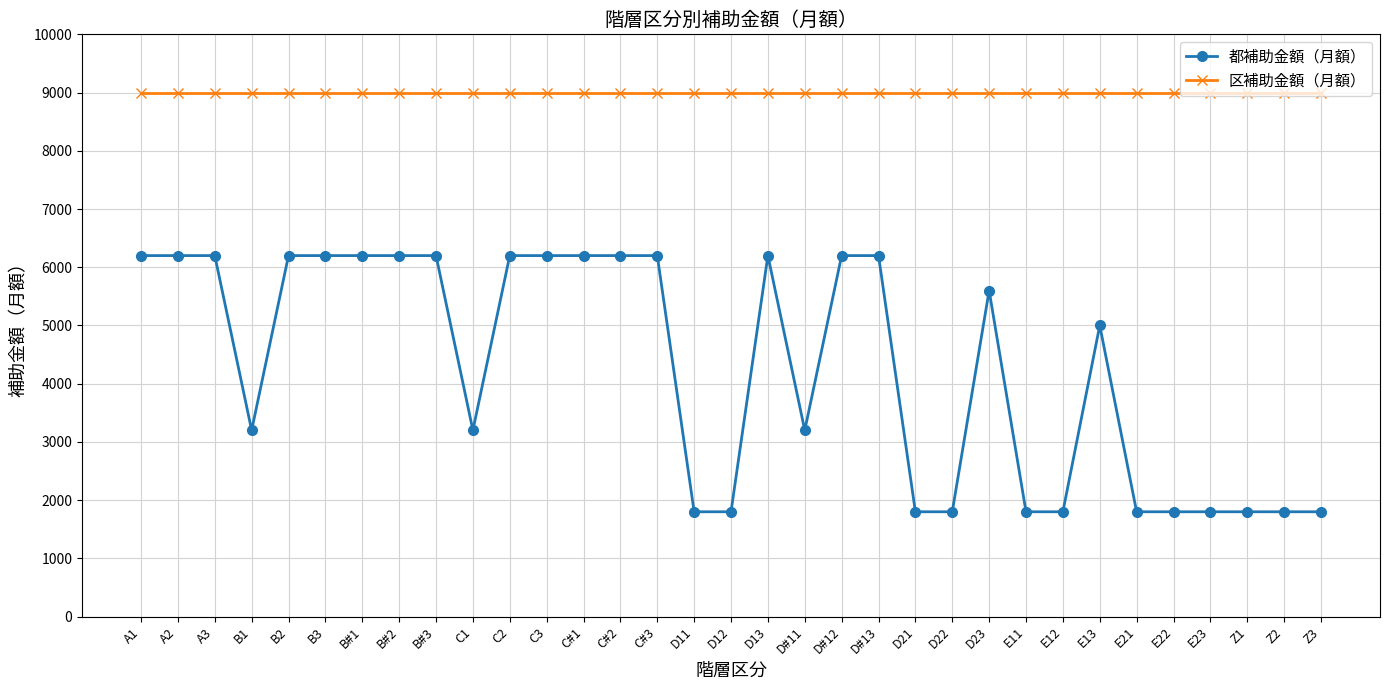

What is the sum of the 区補助金額（月額） values at C#2 and B#2?

18000